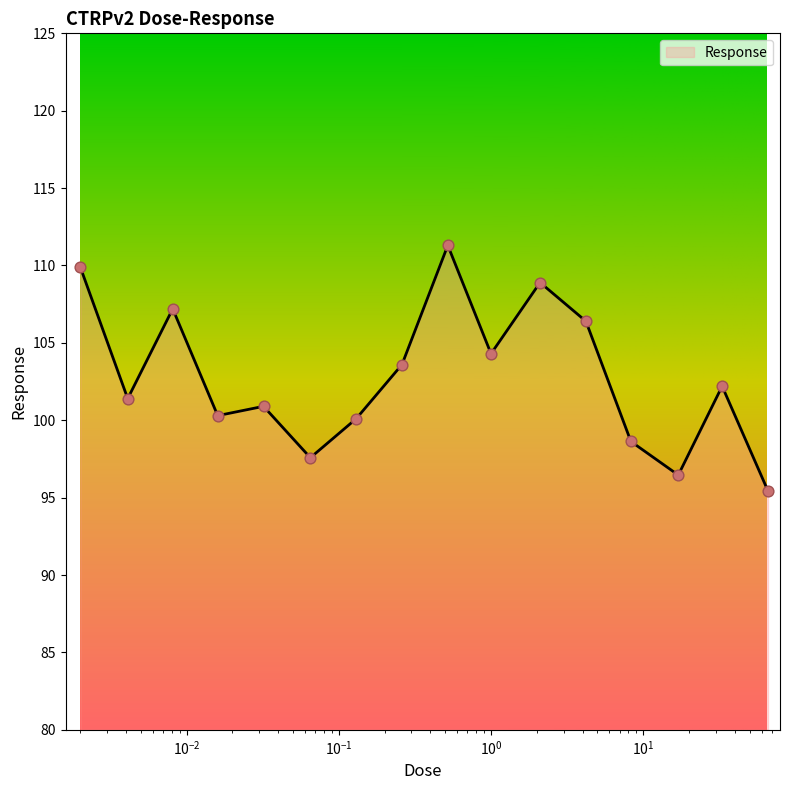

What is the smallest value displayed?

95.4